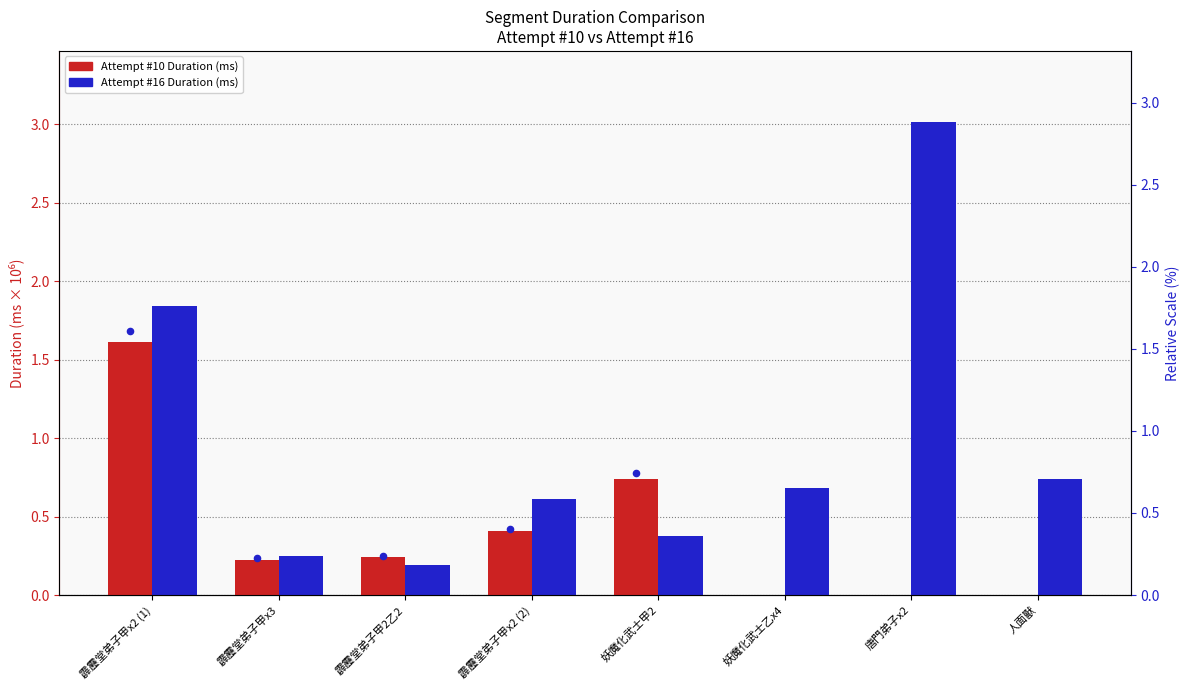

Which series has the widest spread of Y values?

Attempt #16 Duration (ms)